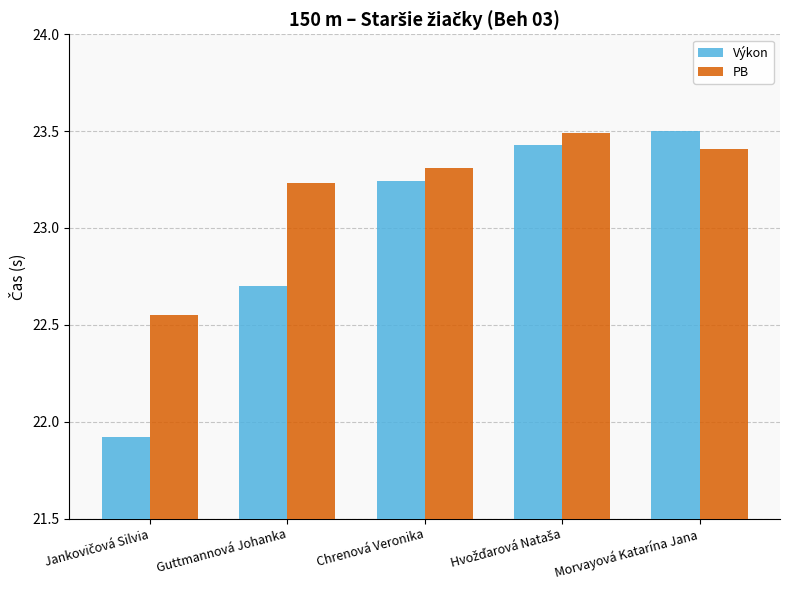

What is the lowest value of the Výkon series?

21.9